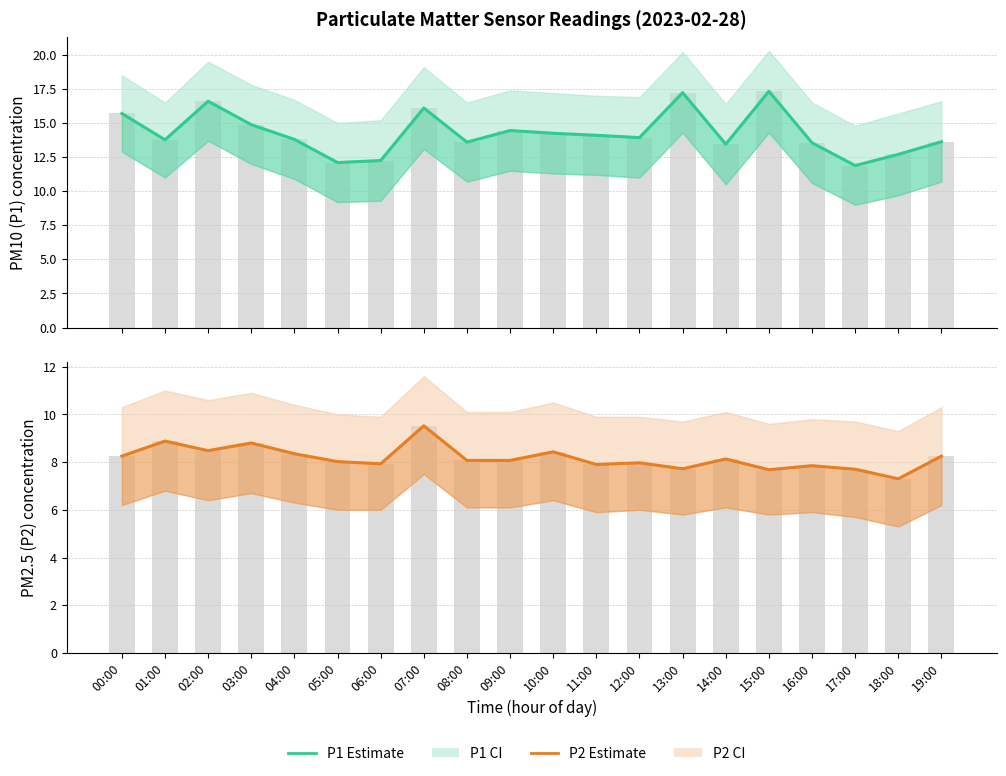

Reading right to left, transcribe all the data shown in this chart.

P1: 19:00=13.6	18:00=12.7	17:00=11.9	16:00=13.6	15:00=17.3	14:00=13.4	13:00=17.2	12:00=13.9	11:00=14.1	10:00=14.2	09:00=14.4	08:00=13.6	07:00=16.1	06:00=12.2	05:00=12.1	04:00=13.8	03:00=14.9	02:00=16.6	01:00=13.8	00:00=15.7
P1 bars: 19:00=13.6	18:00=12.7	17:00=11.9	16:00=13.6	15:00=17.3	14:00=13.4	13:00=17.2	12:00=13.9	11:00=14.1	10:00=14.2	09:00=14.4	08:00=13.6	07:00=16.1	06:00=12.2	05:00=12.1	04:00=13.8	03:00=14.9	02:00=16.6	01:00=13.8	00:00=15.7
P2: 19:00=8.2	18:00=7.3	17:00=7.7	16:00=7.8	15:00=7.7	14:00=8.1	13:00=7.7	12:00=8.0	11:00=7.9	10:00=8.4	09:00=8.1	08:00=8.1	07:00=9.5	06:00=7.9	05:00=8.0	04:00=8.3	03:00=8.8	02:00=8.5	01:00=8.9	00:00=8.2
P2 bars: 19:00=8.2	18:00=7.3	17:00=7.7	16:00=7.8	15:00=7.7	14:00=8.1	13:00=7.7	12:00=8.0	11:00=7.9	10:00=8.4	09:00=8.1	08:00=8.1	07:00=9.5	06:00=7.9	05:00=8.0	04:00=8.3	03:00=8.8	02:00=8.5	01:00=8.9	00:00=8.2